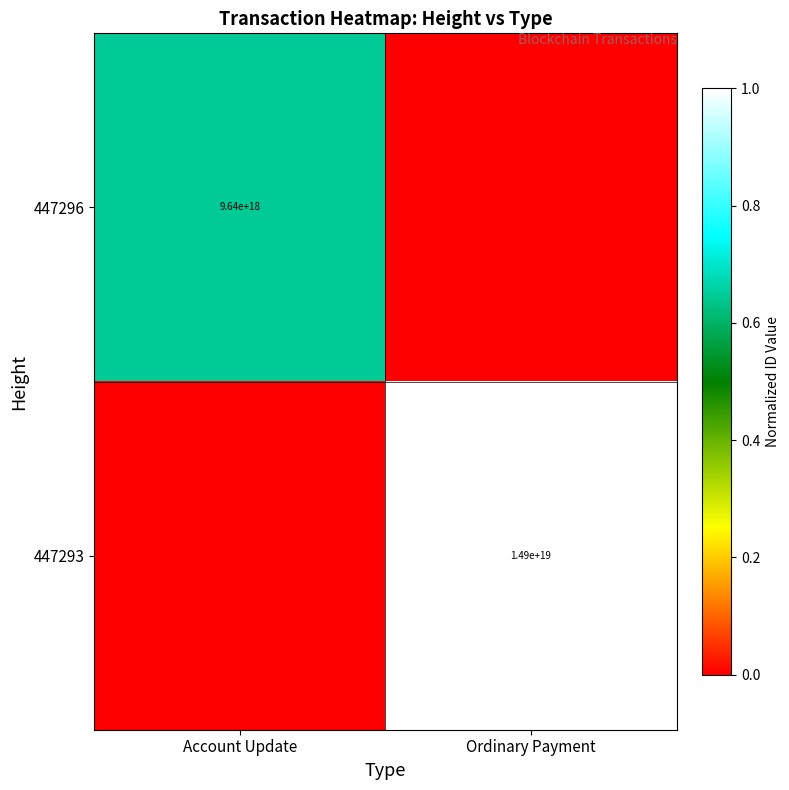

Is it true that 447293 equals 14900000000000000000 at Ordinary Payment?

True